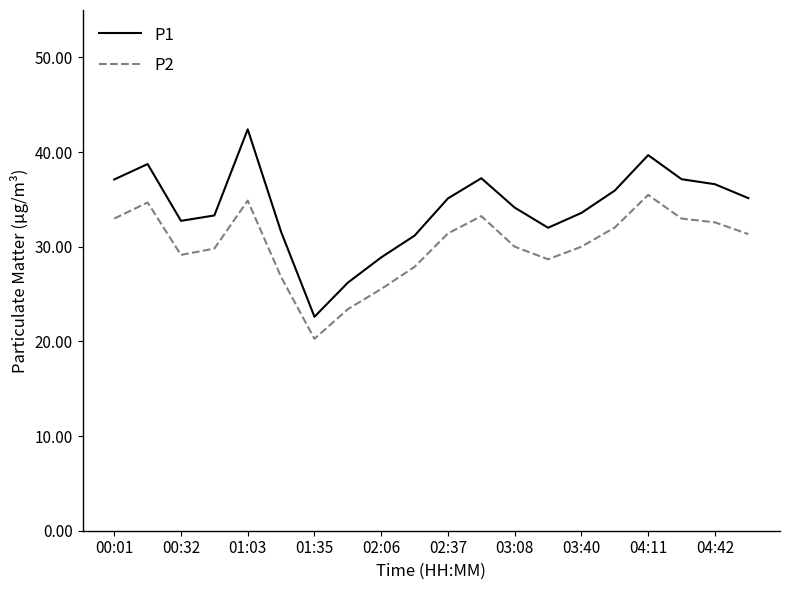

What is the difference between the maximum and minimum values in the P2 series?

15.2